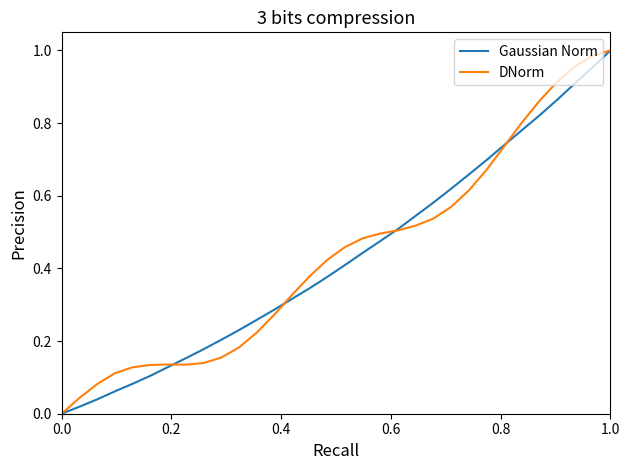

Does the chart display data point markers on the line(s)?

No